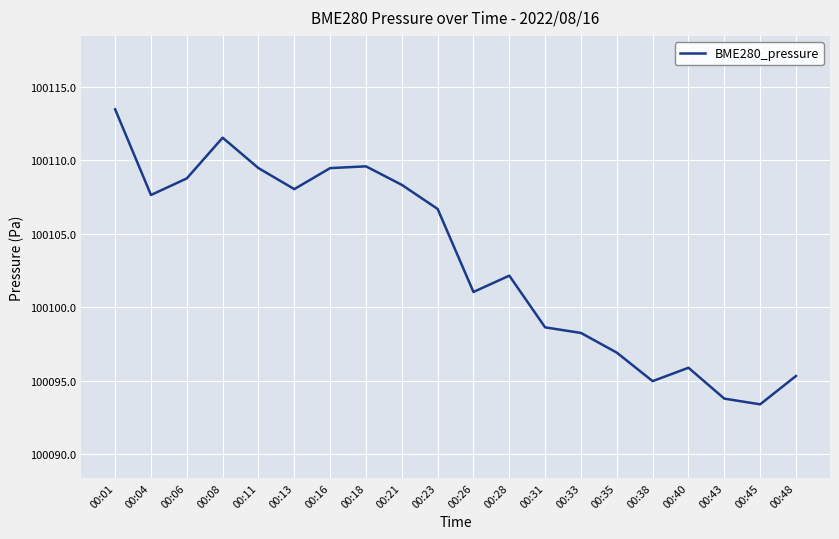

What is the maximum value shown in the chart?

100113.5